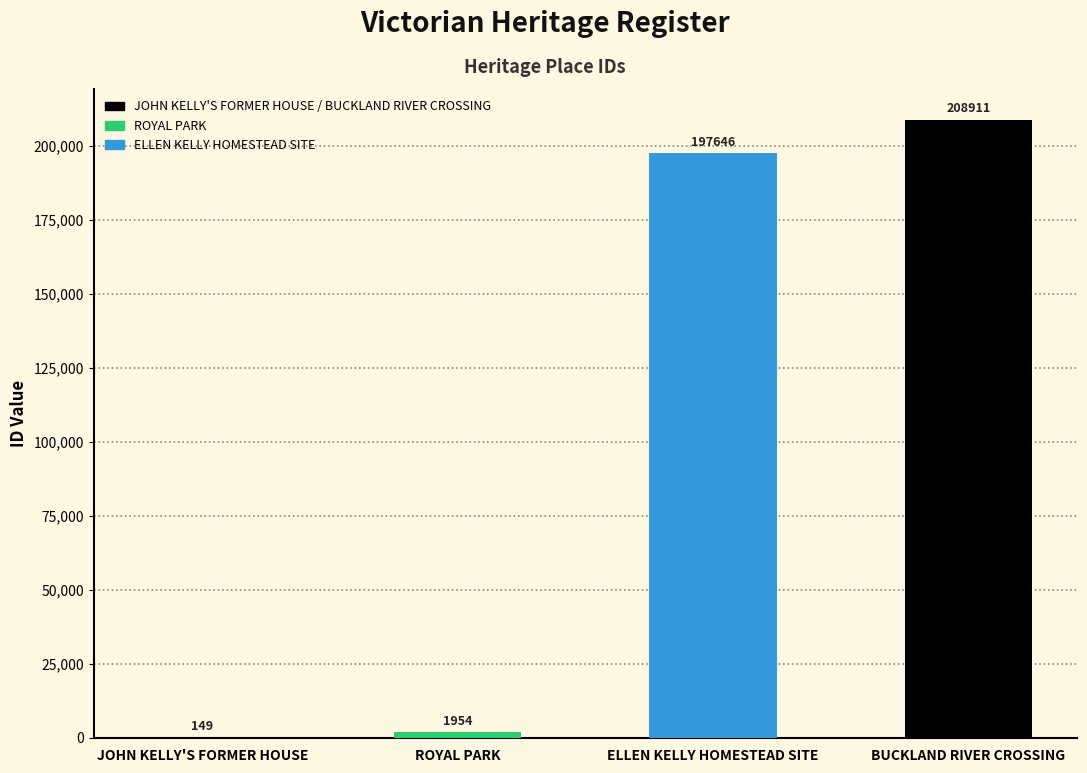

What is the change in value from JOHN KELLY'S FORMER HOUSE to ROYAL PARK?

+1805